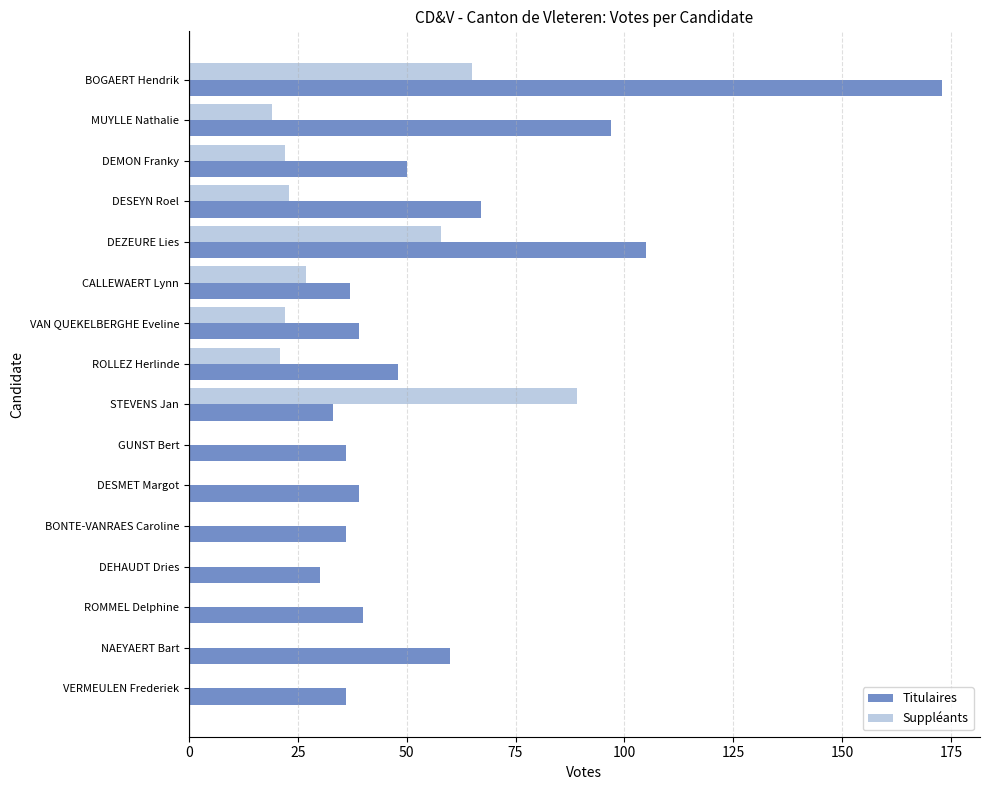

What are all the series names shown in the legend?

Titulaires, Suppléants